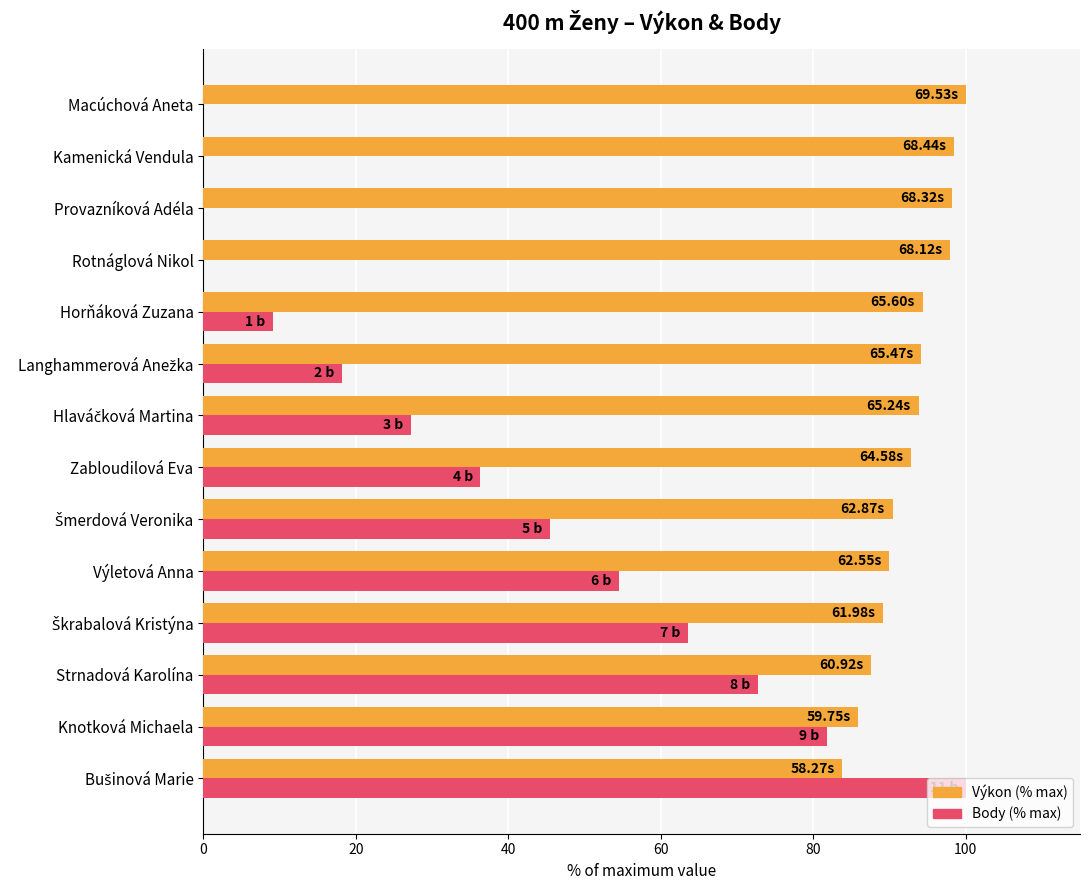

Is the value of Body (% max) at Strnadová Karolína greater than the value of Výkon (% max) at Macúchová Aneta?

No